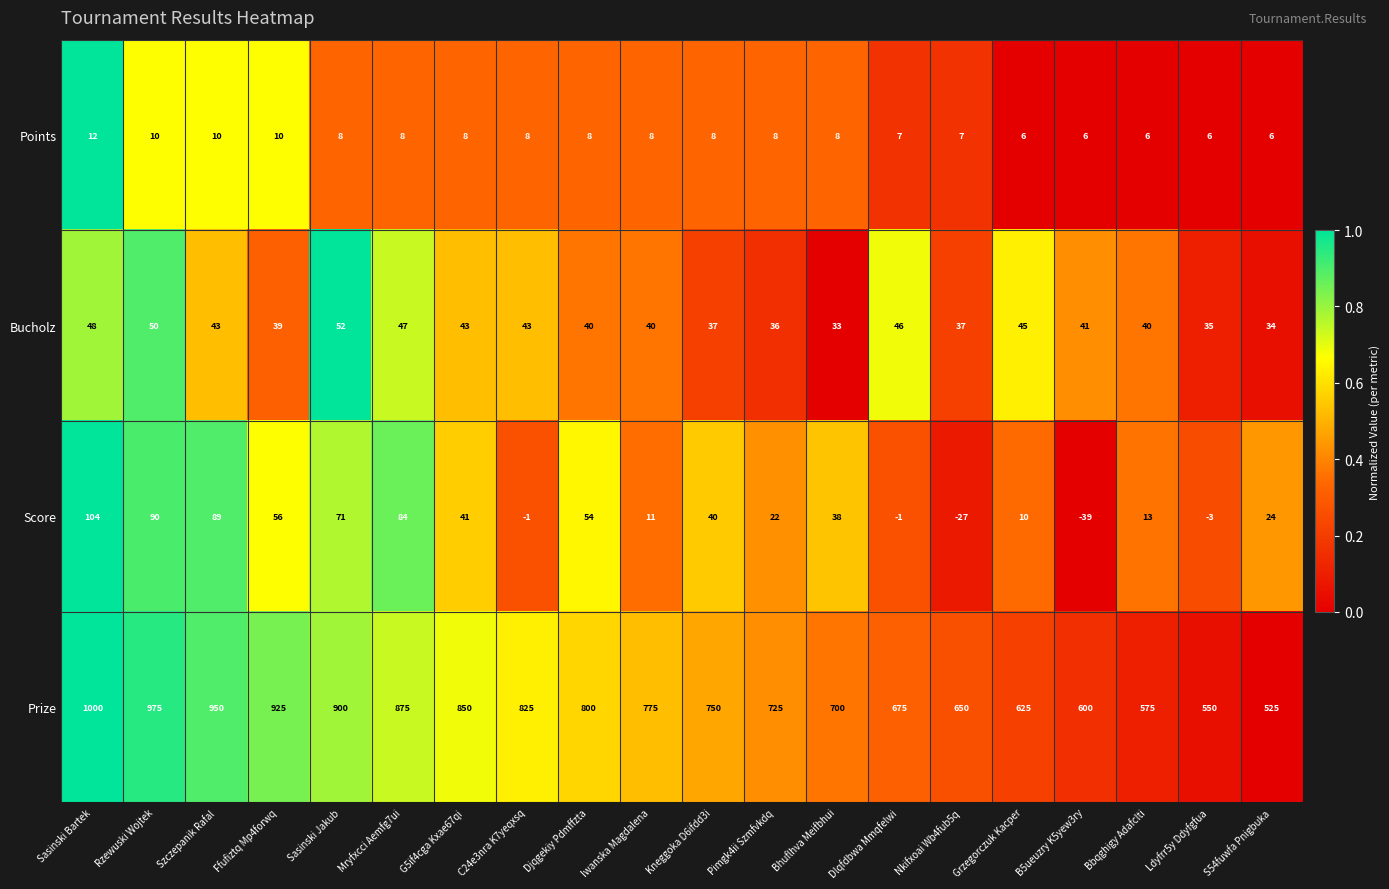

Which series has the largest total across all categories?

Prize